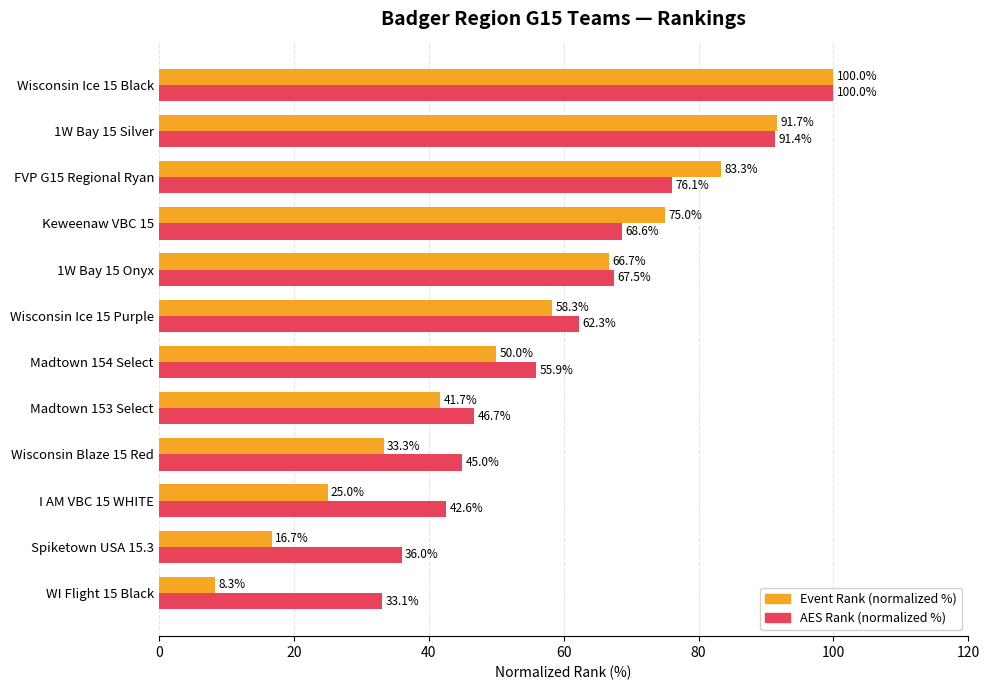

Where is Event Rank (normalized %) nearest to the value 54?

Madtown 154 Select